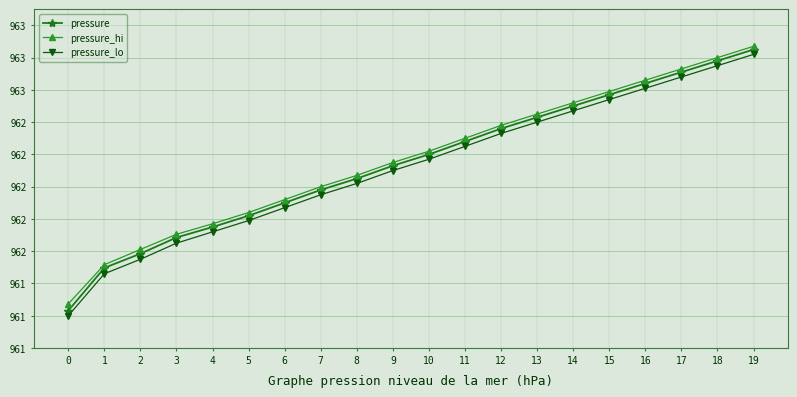

At how many categories does at least one series exceed 96125?

20